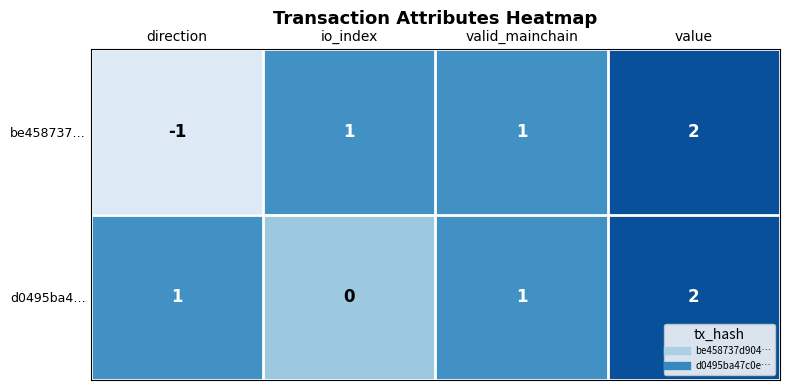

How many be458737… values are between 1 and 2?

3